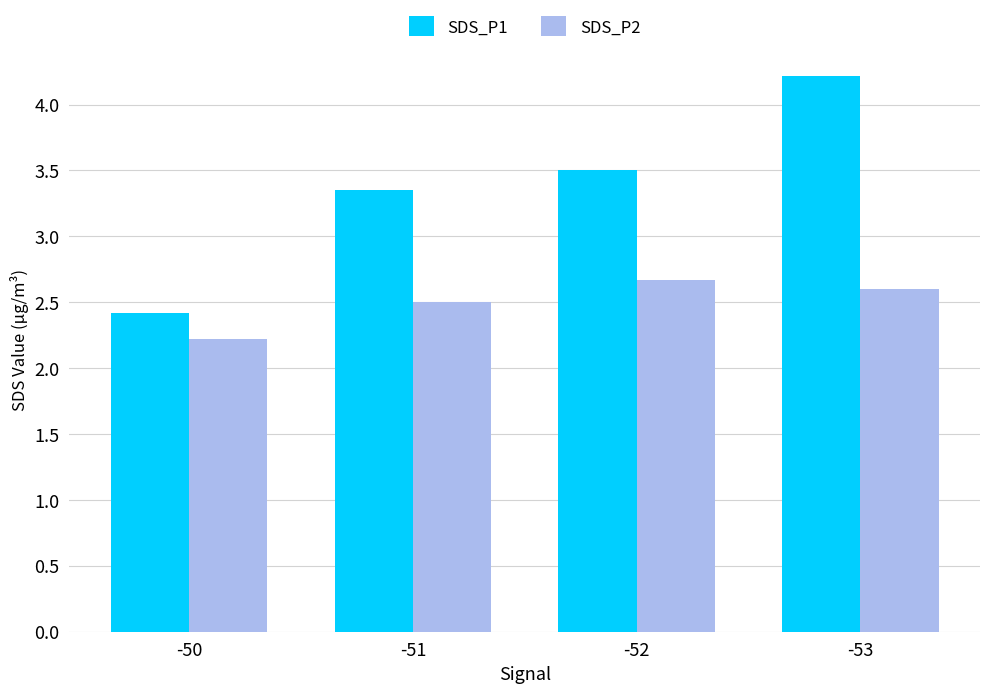

What is the greatest value displayed?

4.2